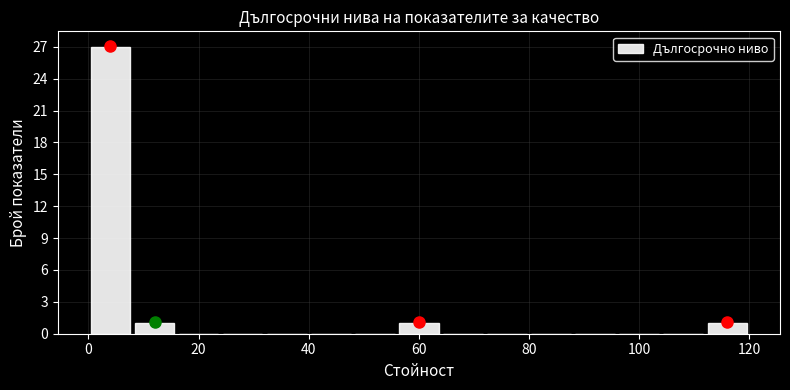

Read against the x-axis, roughly where is the centre of the tallest bar?

4